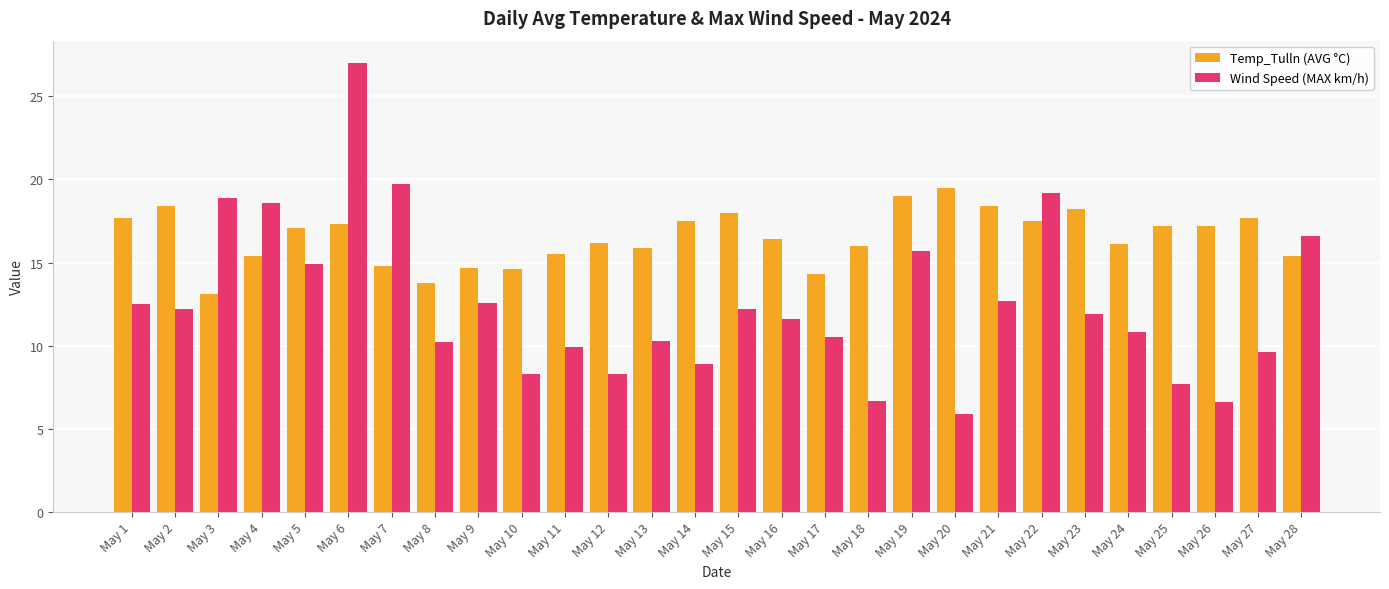

What is the smallest value displayed?

5.9